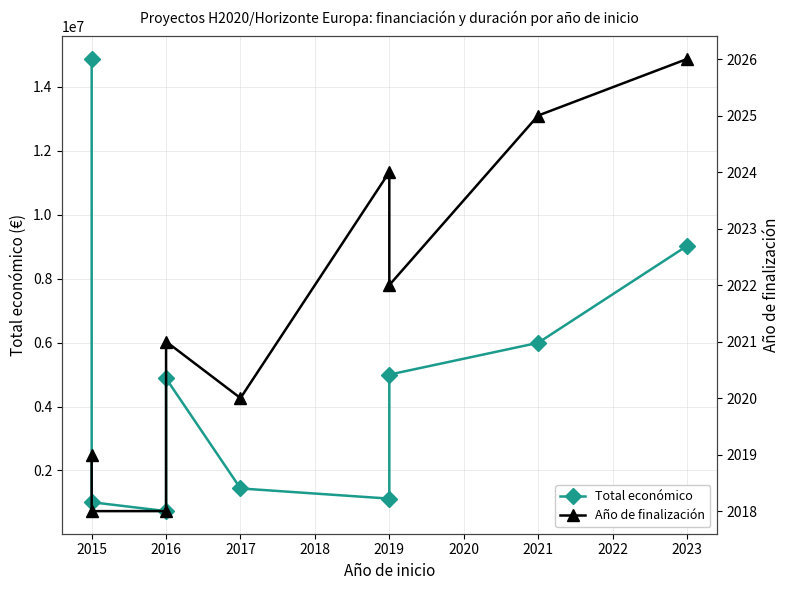

At how many categories does at least one series exceed 3114449?

5